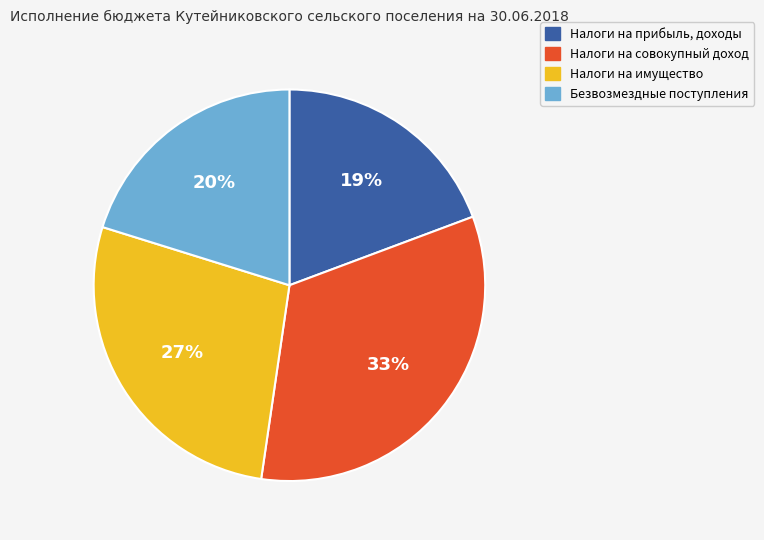

Is there any slice that represents more than half of the pie?

No